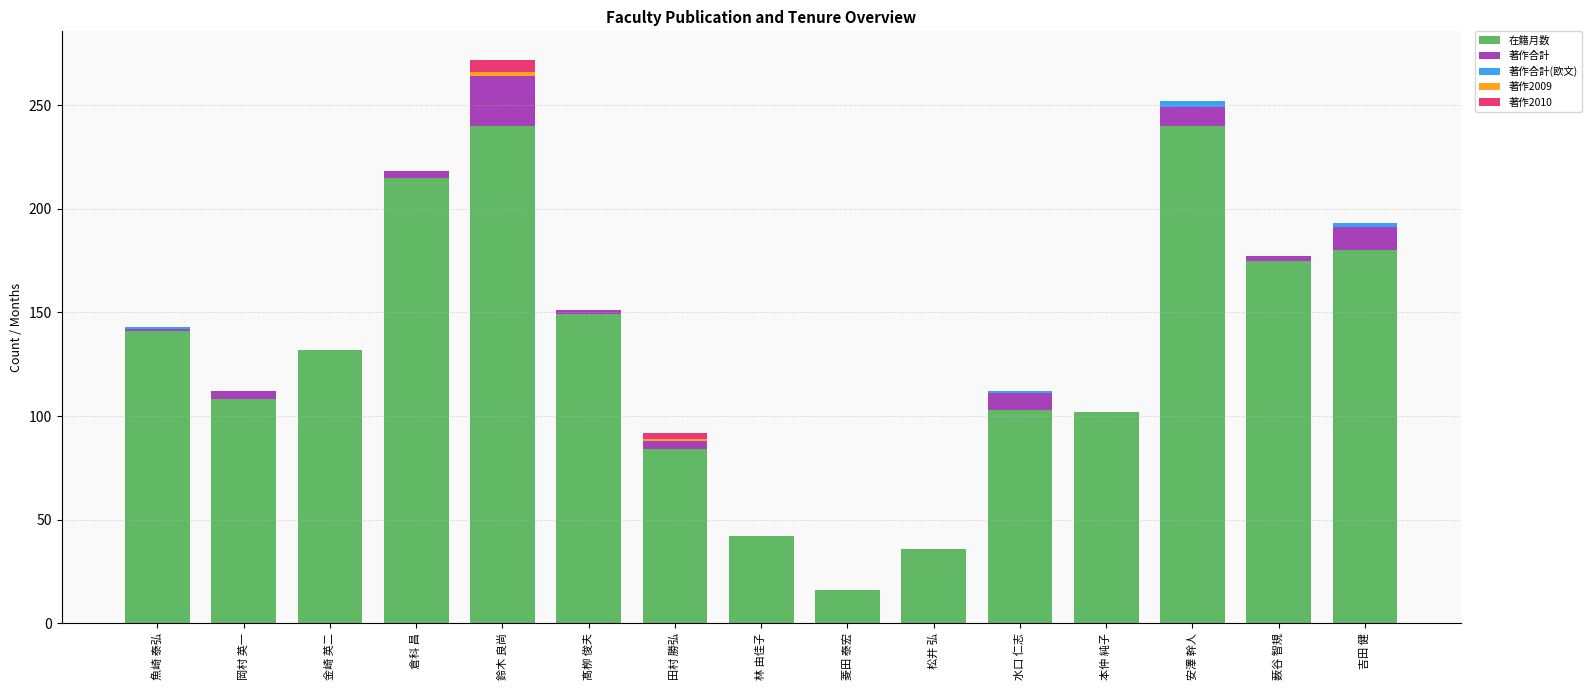

True or false: 在籍月数 has a value of 27 at 林 由佳子.

False